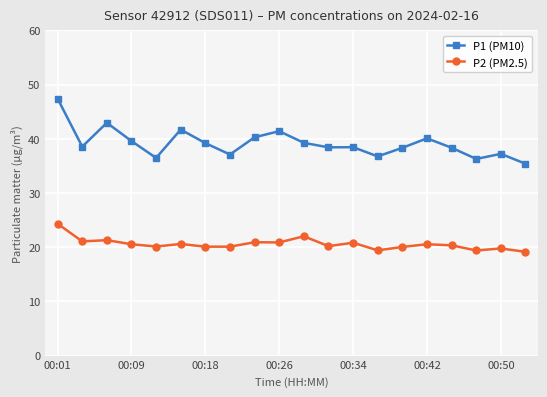

Which series has the widest spread of values?

P1 (PM10)